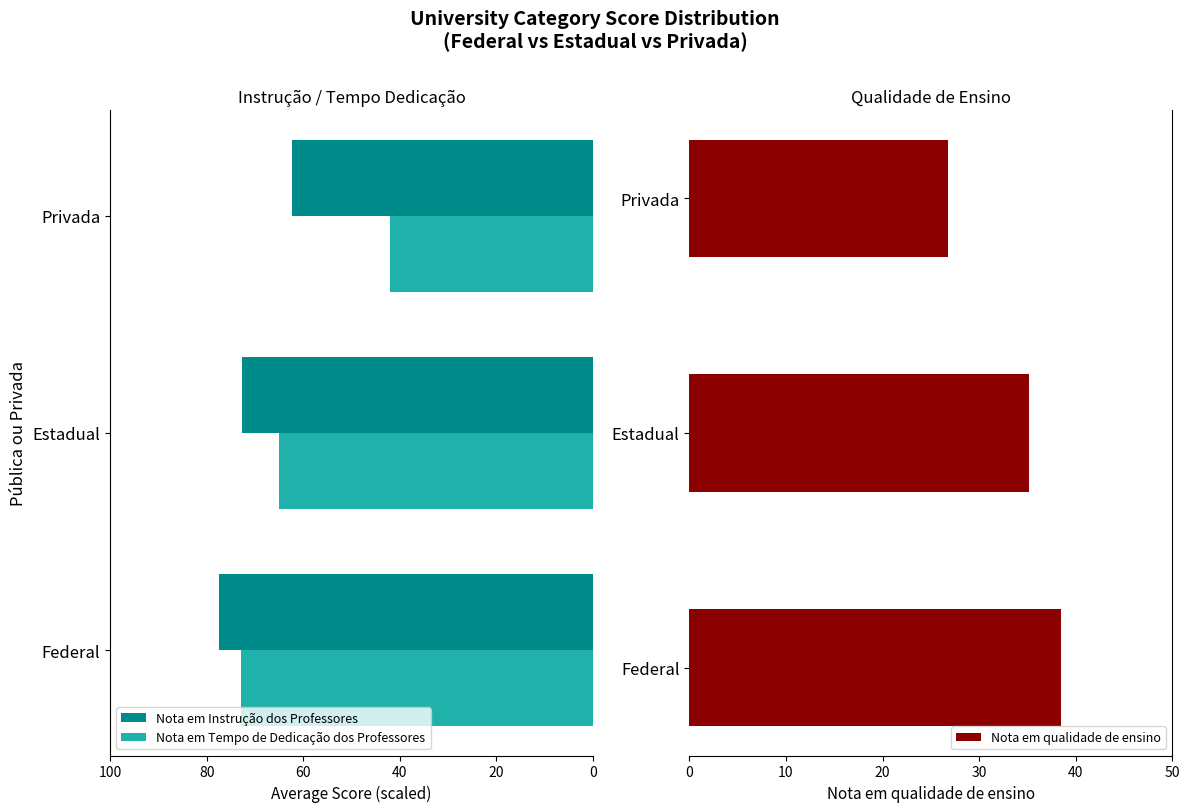

The value of Nota em Instrução dos Professores at Estadual is 72.7. True or false?

True